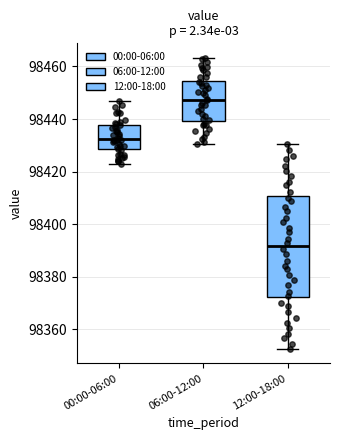

Where does the median line of the box for 06:00-12:00 sit on the y-axis? The values are not printed on the chart, so give them approximately, as read against the axis.

98448